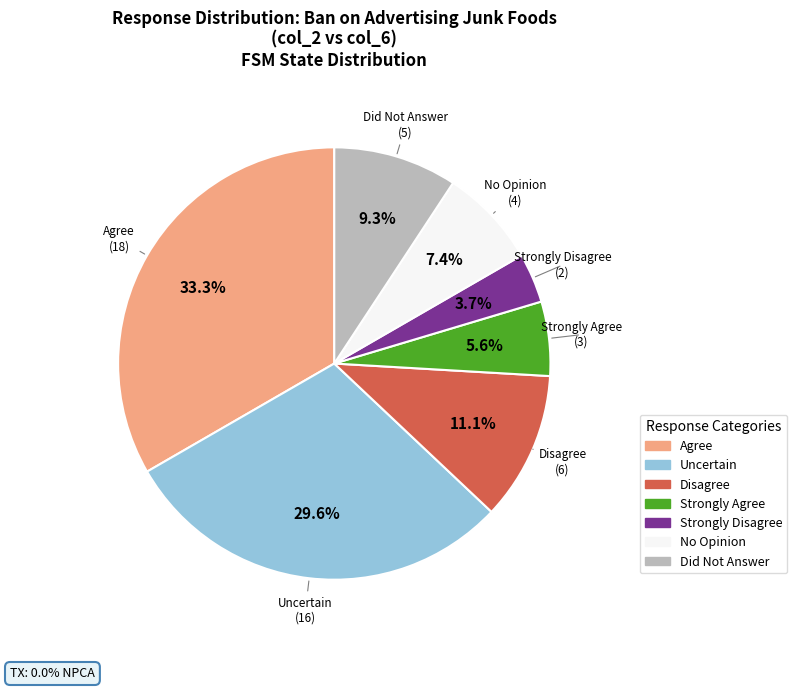

To the nearest percent, what is the difference between the No Opinion and Did Not Answer slice percentages?

2%